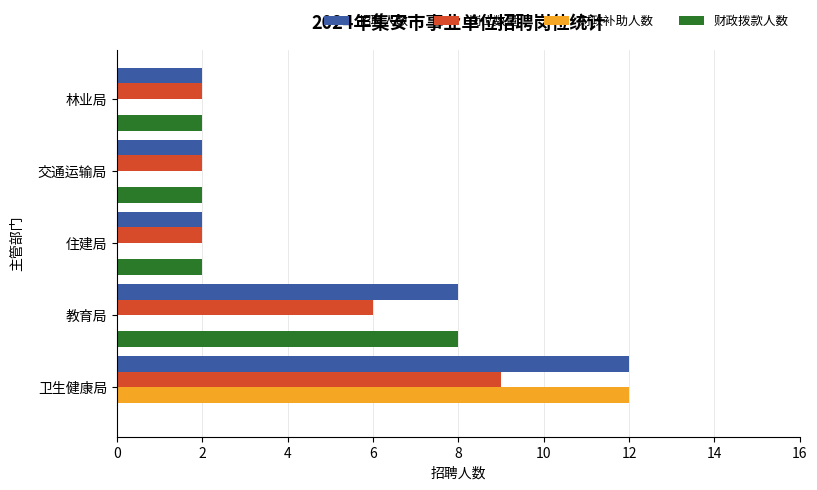

Count the number of categories in the chart.

5